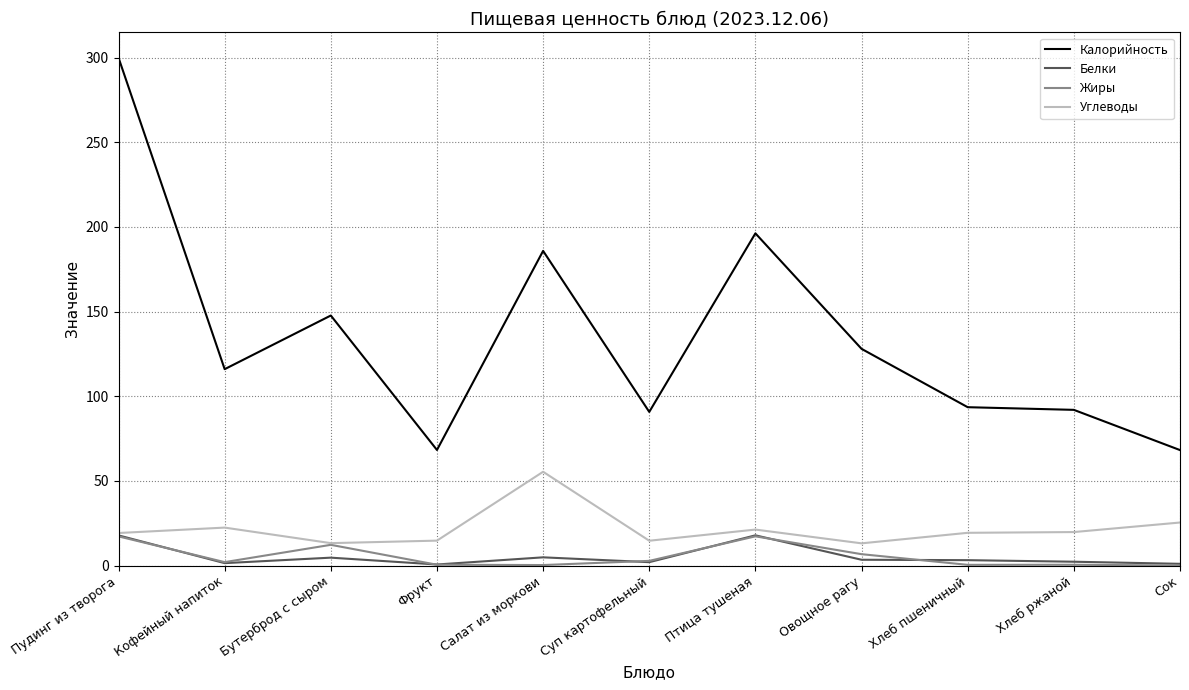

Where does the Калорийность series first go above 116?

Пудинг из творога